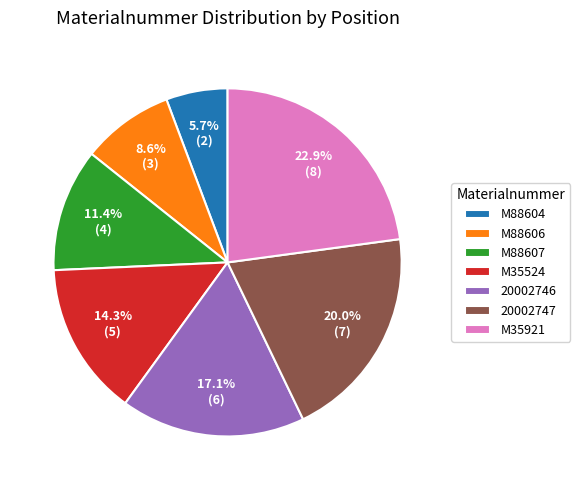

How many segments does this pie chart have?

7